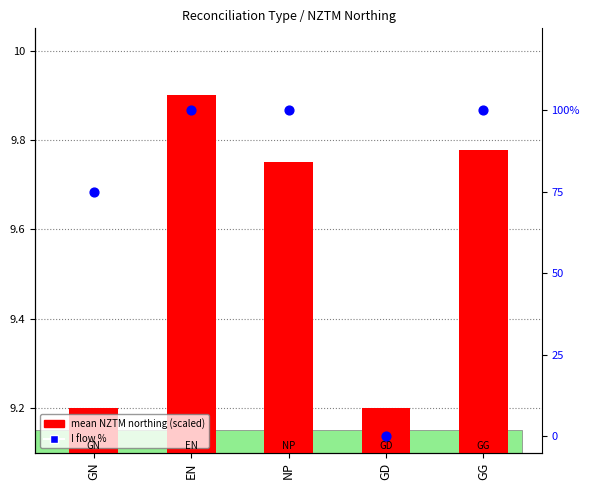

At which category is the sum across all series the highest?

EN